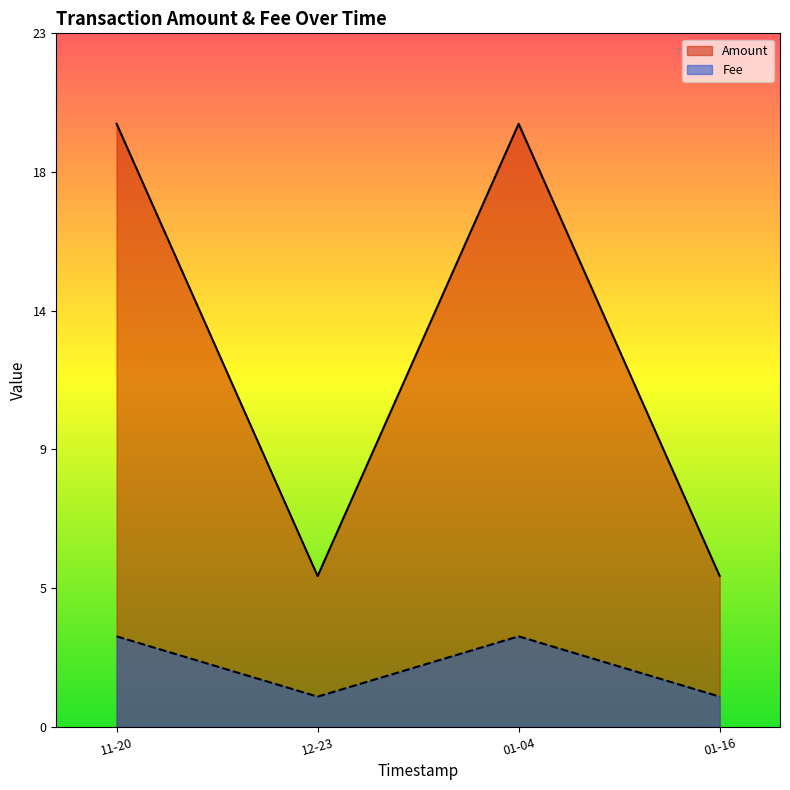

What are all the series names shown in the legend?

Amount, Fee